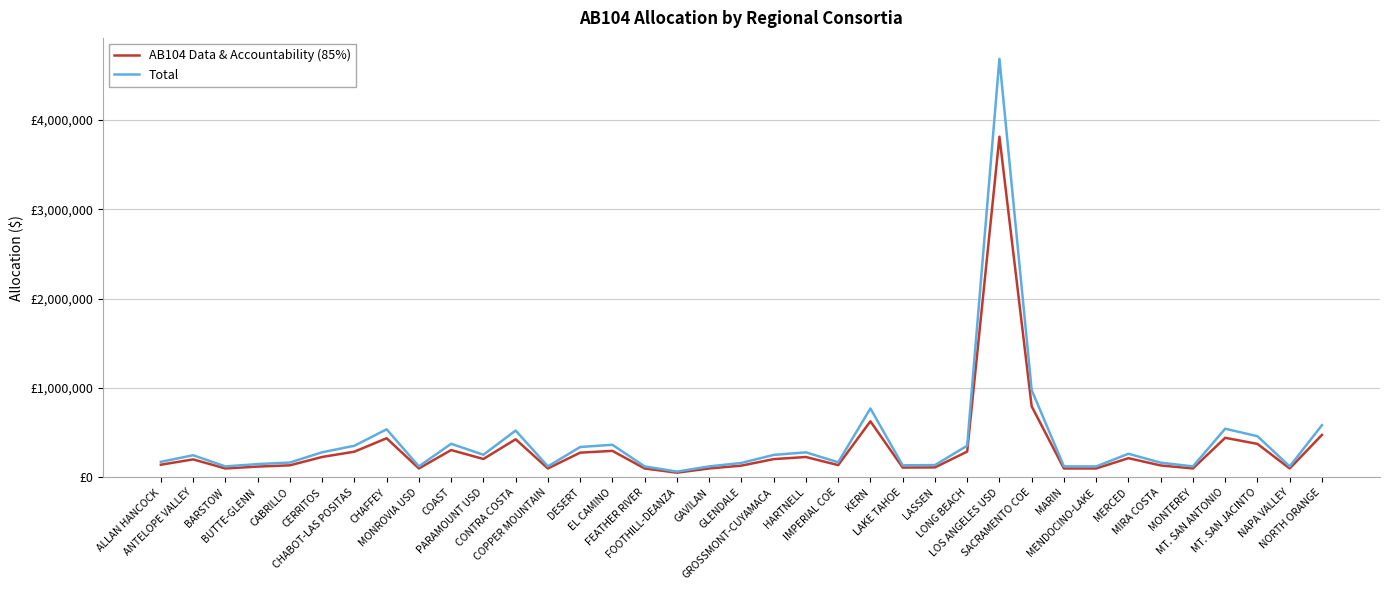

At which category does AB104 Data & Accountability (85%) reach its first local valley?

BARSTOW